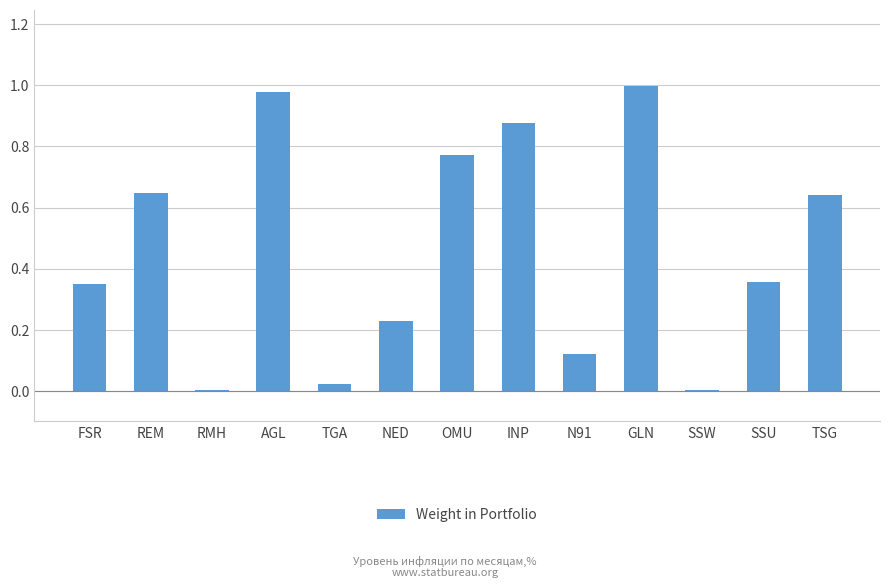

What is the sum of all values?

6.0